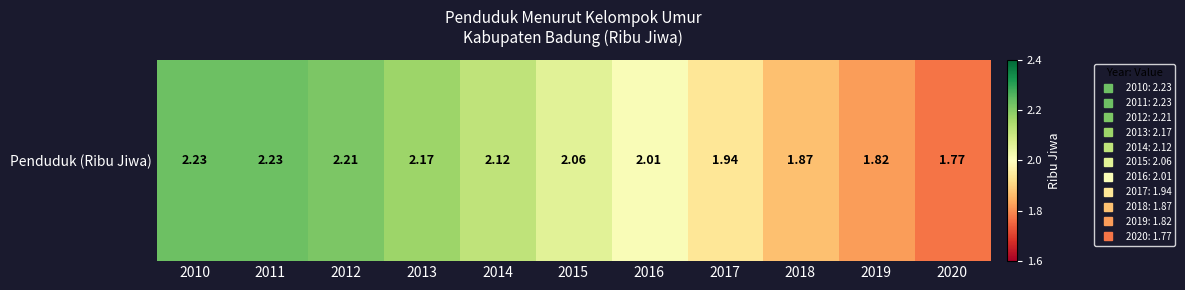

What is the approximate value at 2015?

2.1